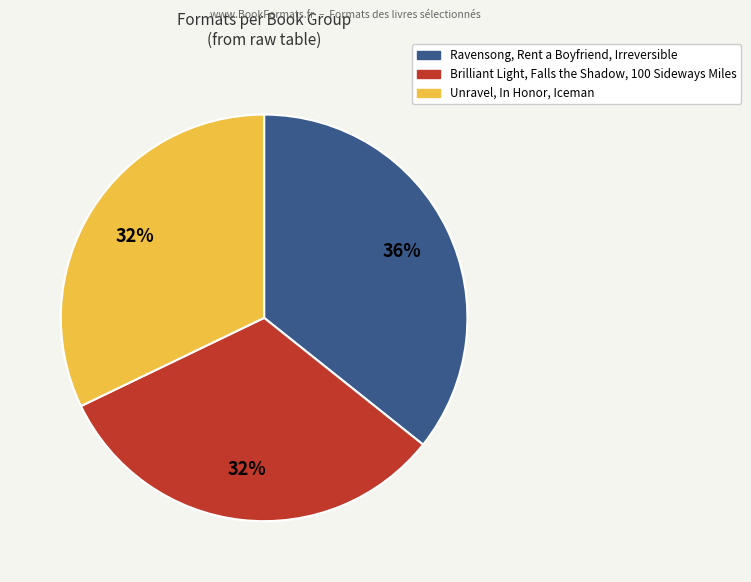

Is there a majority slice in this chart?

No